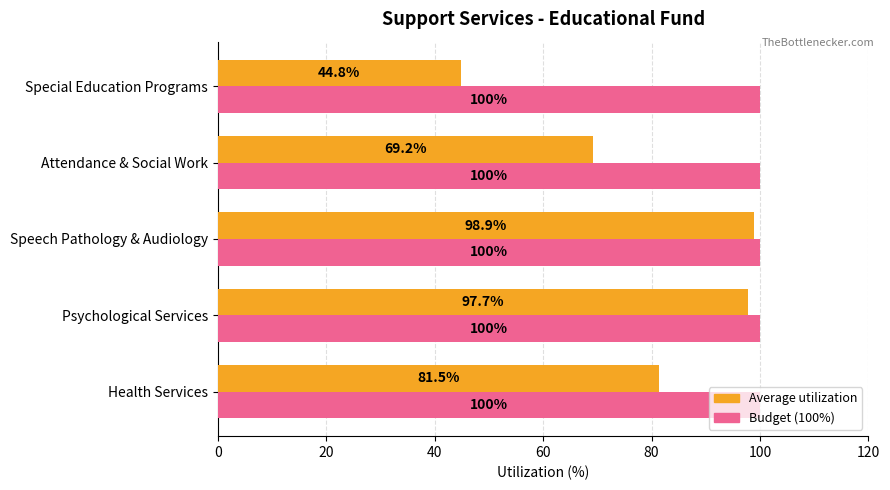

Which series changed the most between Psychological Services and Attendance & Social Work?

Average utilization